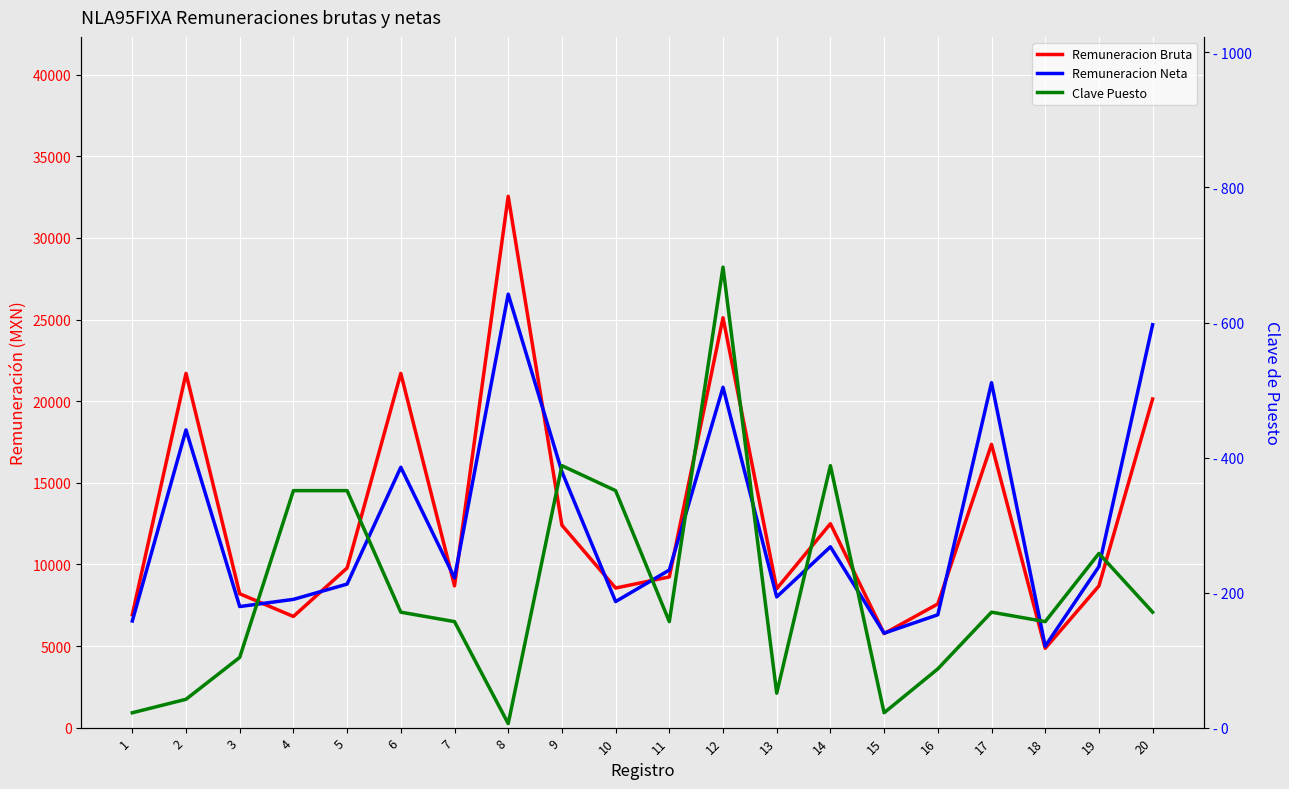

At which category does Clave Puesto reach its first local peak?

9